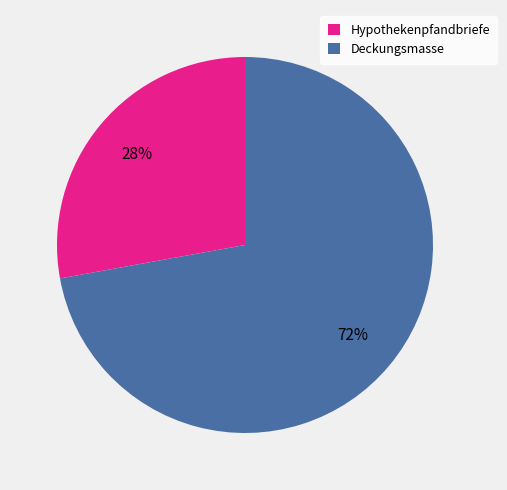

To the nearest percent, what is the difference between the Deckungsmasse and Hypothekenpfandbriefe slice percentages?

44%